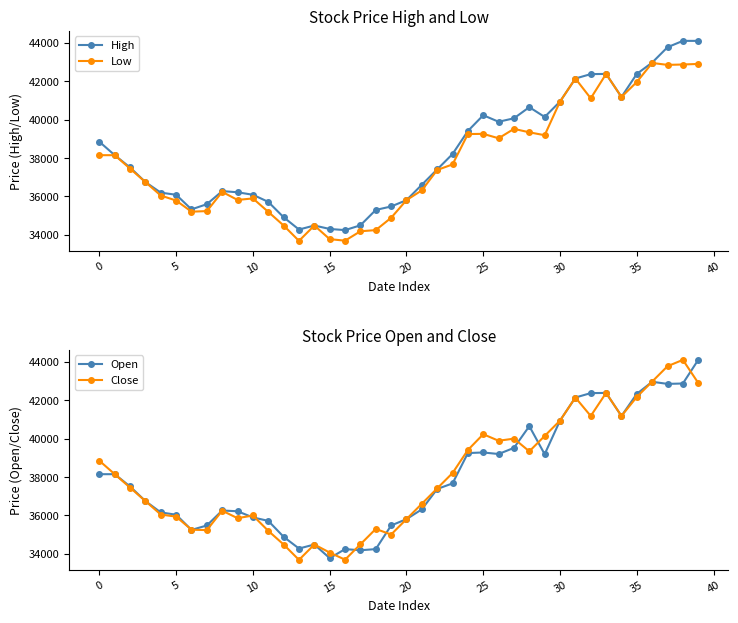

What is the sum of the High values at 34 and 24?

80590